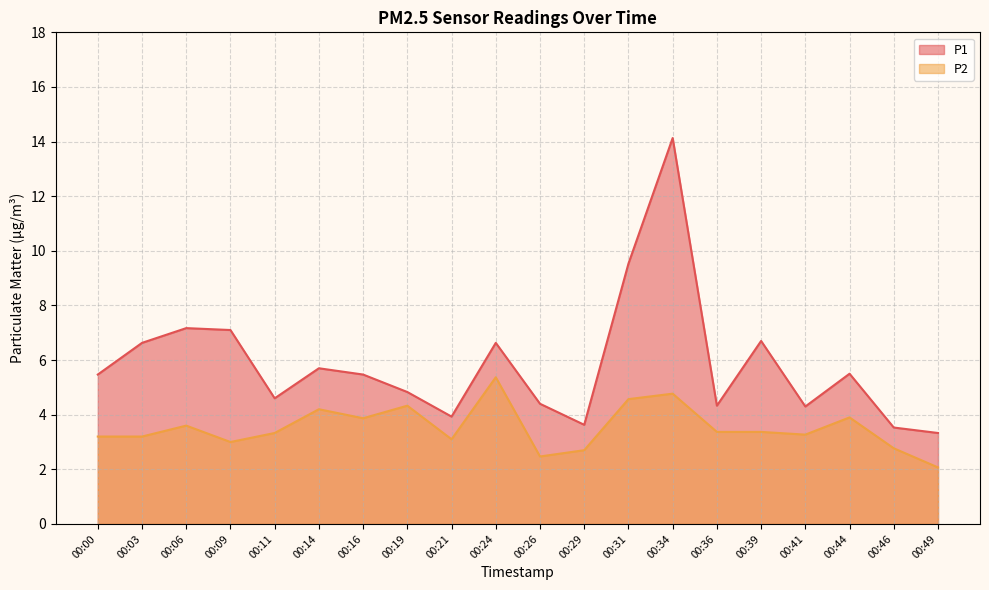

What is the difference between the second highest and second lowest values in the P2 series?

2.3